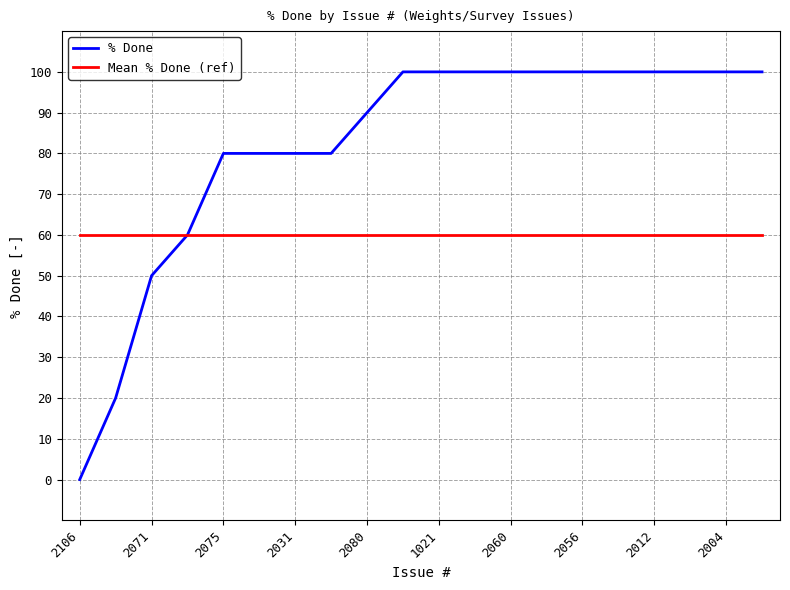

Which series has the largest range (max minus min)?

% Done